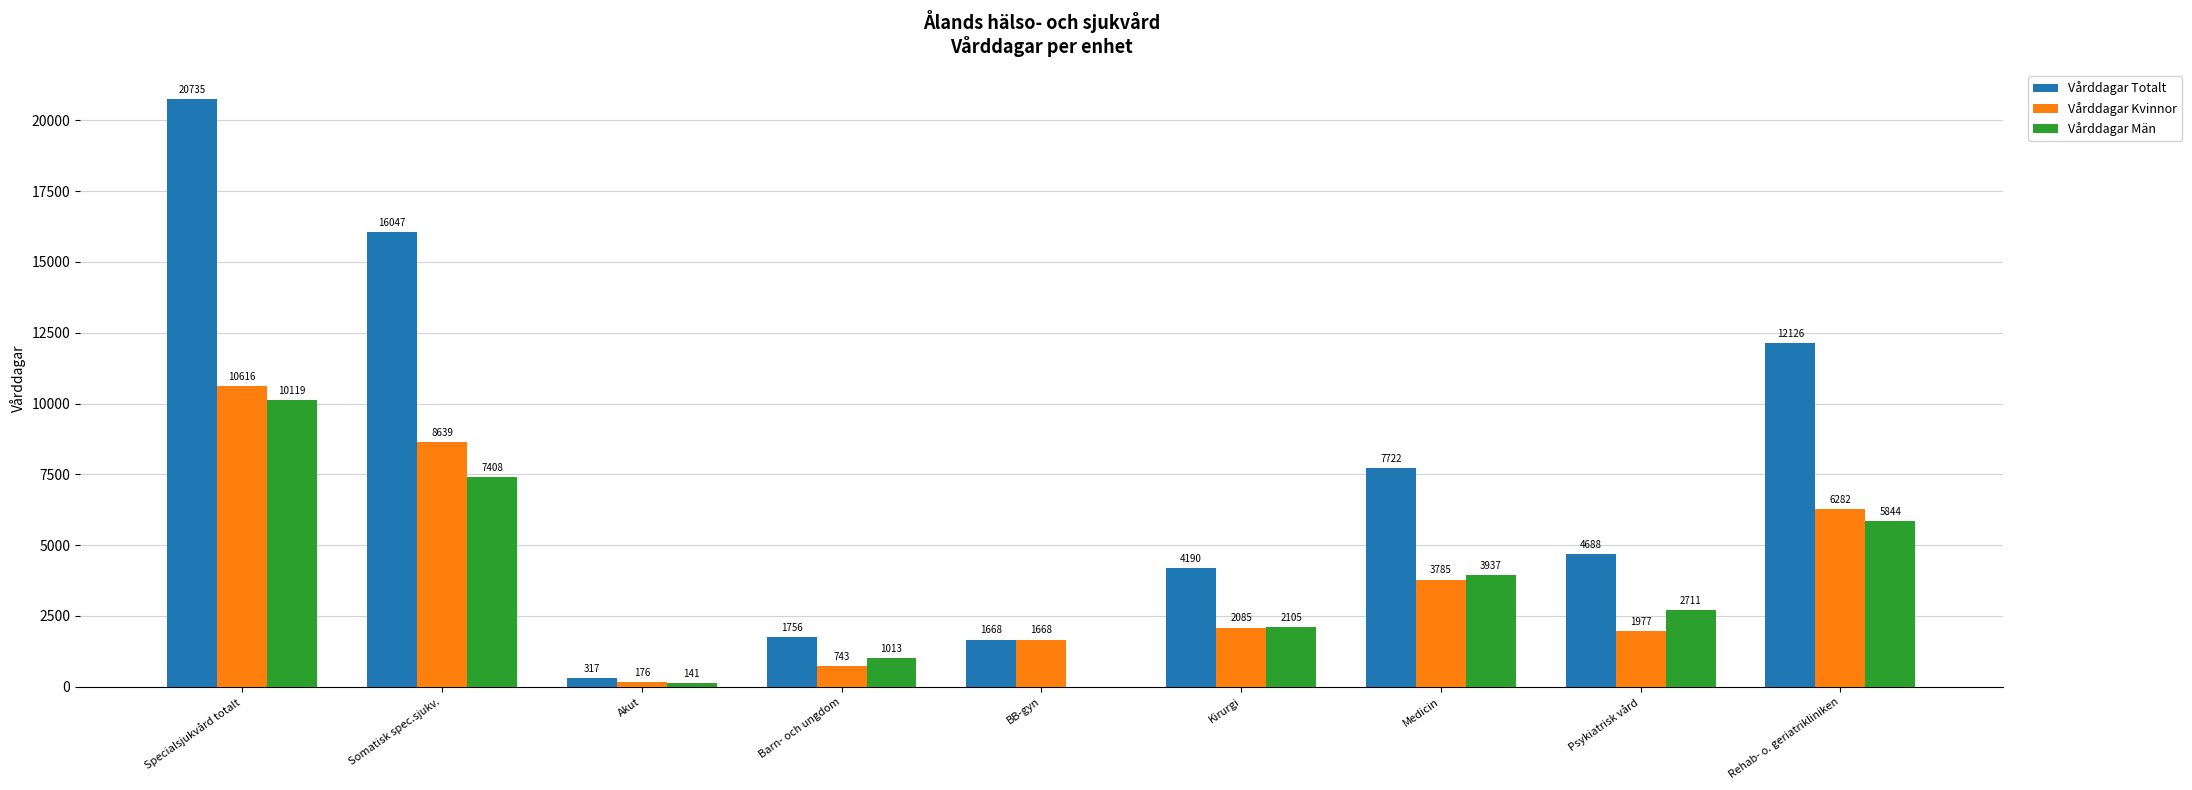

Count the number of categories in the chart.

9